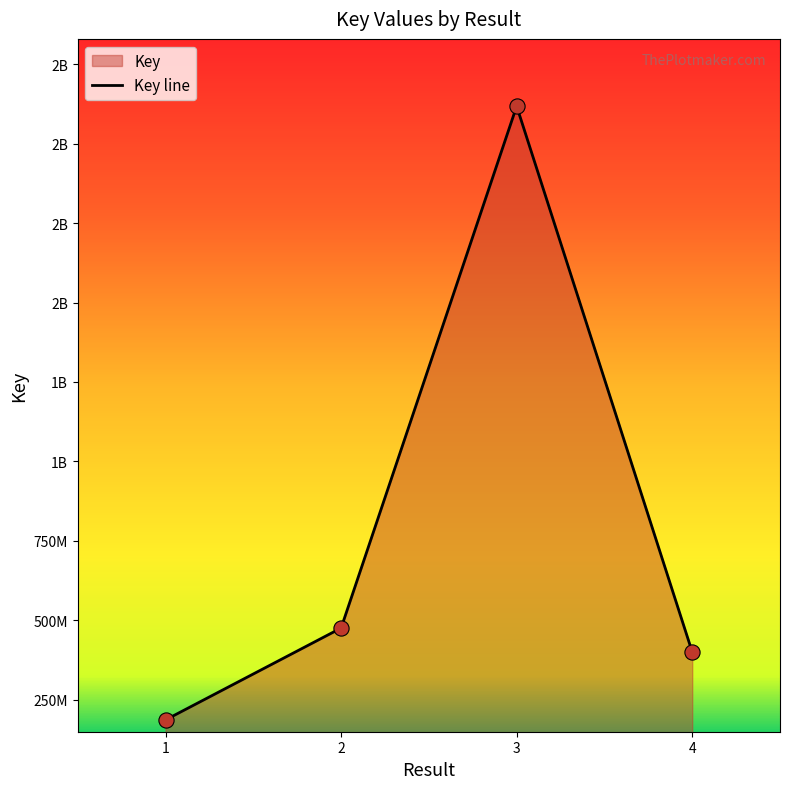

Between 3 and 1, which is larger?

3